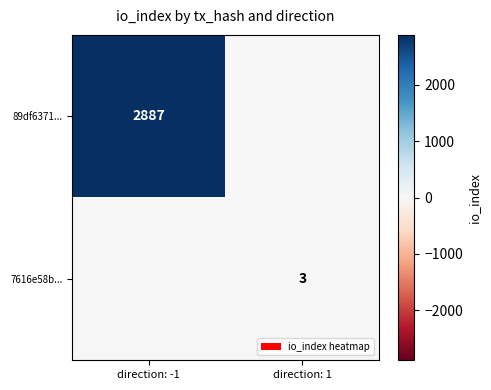

The value of 7616e58b... at direction: 1 is 3. True or false?

True